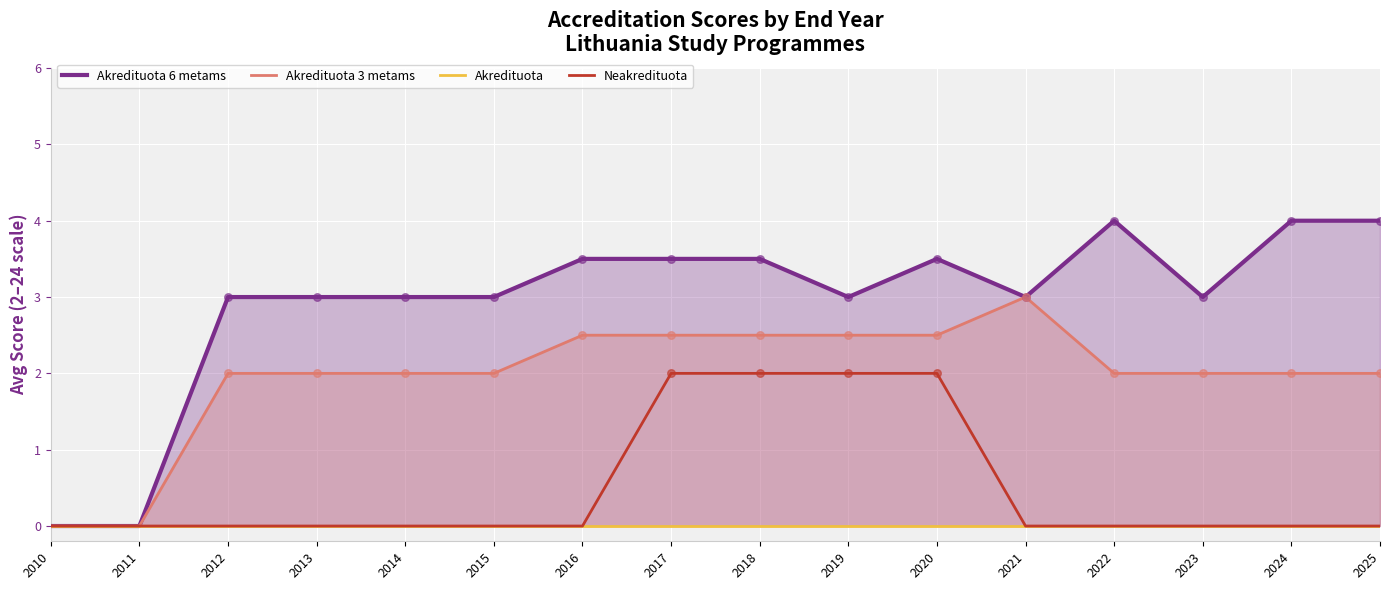

Which series has the largest total across all categories?

Akredituota 6 metams